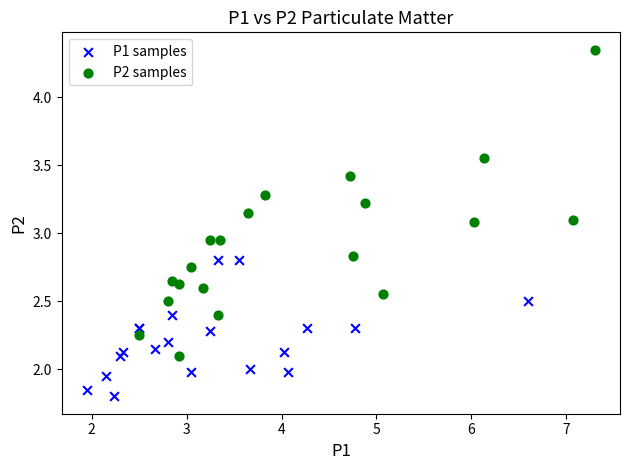

Which series reaches the maximum Y coordinate?

P2 samples